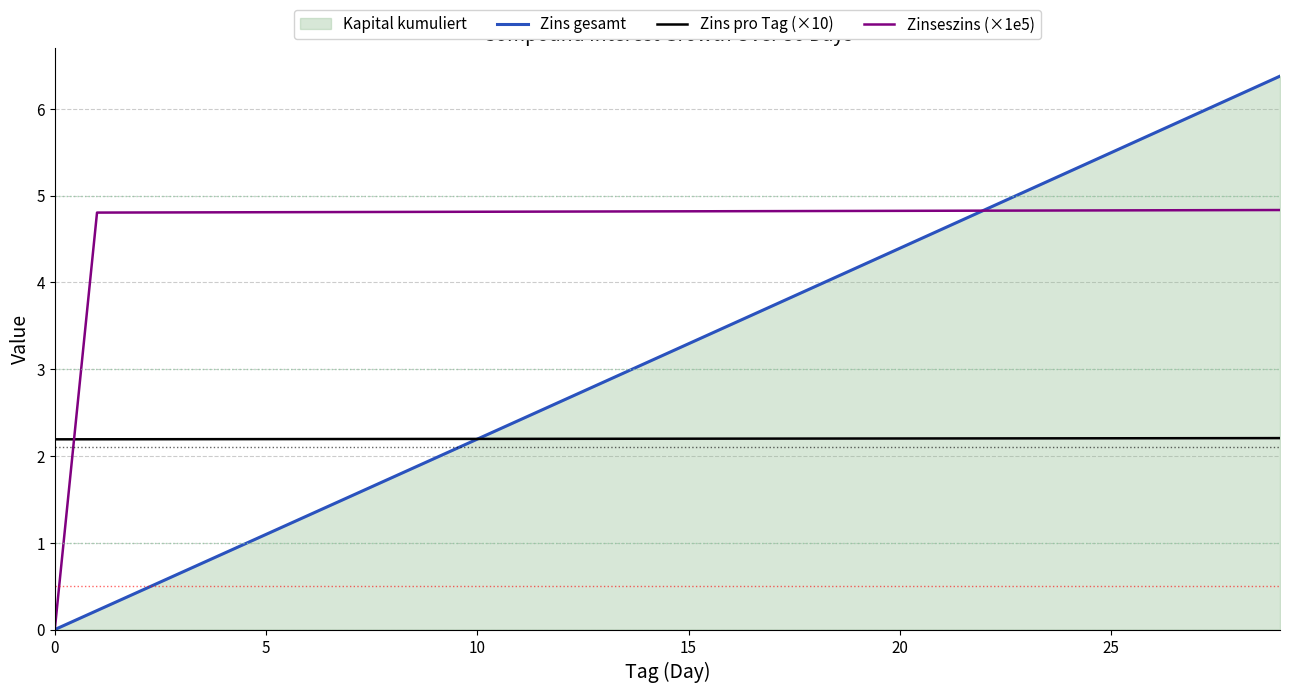

How many series are shown in this chart?

3